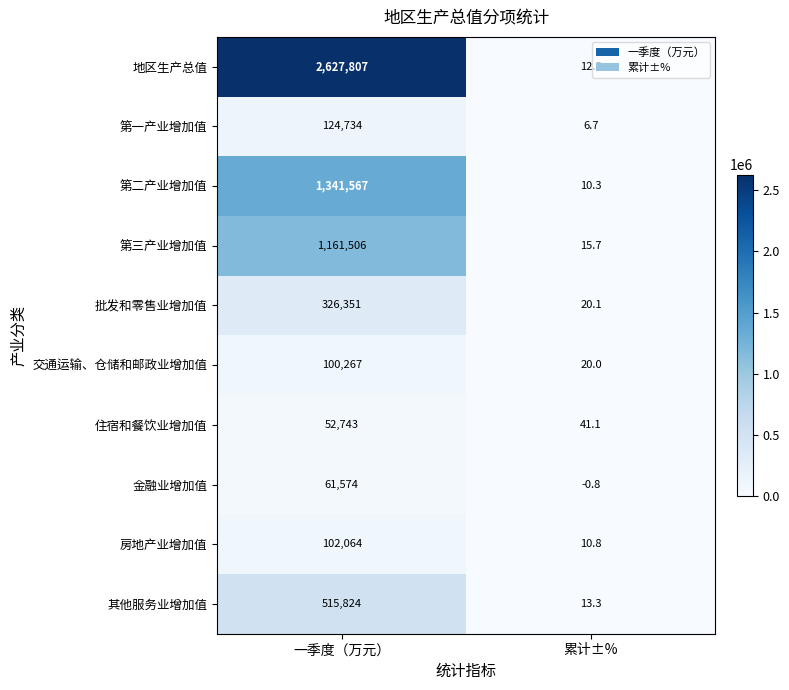

Reading right to left, list all the values displayed in this chart.

地区生产总值: 累计±%=12.5	一季度（万元）=2627807.0
第一产业增加值: 累计±%=6.7	一季度（万元）=124734.0
第二产业增加值: 累计±%=10.3	一季度（万元）=1341567.0
第三产业增加值: 累计±%=15.7	一季度（万元）=1161506.0
批发和零售业增加值: 累计±%=20.1	一季度（万元）=326351.0
交通运输、仓储和邮政业增加值: 累计±%=20.0	一季度（万元）=100267.0
住宿和餐饮业增加值: 累计±%=41.1	一季度（万元）=52743.0
金融业增加值: 累计±%=-0.8	一季度（万元）=61574.0
房地产业增加值: 累计±%=10.8	一季度（万元）=102064.0
其他服务业增加值: 累计±%=13.3	一季度（万元）=515824.0